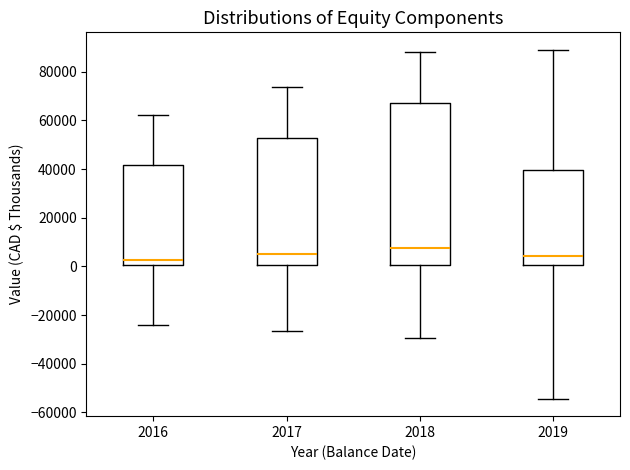

Reading left to right, read every box against the y-axis: the position of its median line, the range the box covers, and the ends of its whiskers. The values are not printed on the chart, so give them approximately, as read against the axis.

2016: median 2000, box 0 to 42000, whiskers -24000 to 62000
2017: median 6000, box 0 to 52000, whiskers -26000 to 74000
2018: median 8000, box 0 to 66000, whiskers -30000 to 88000
2019: median 4000, box 0 to 40000, whiskers -54000 to 90000